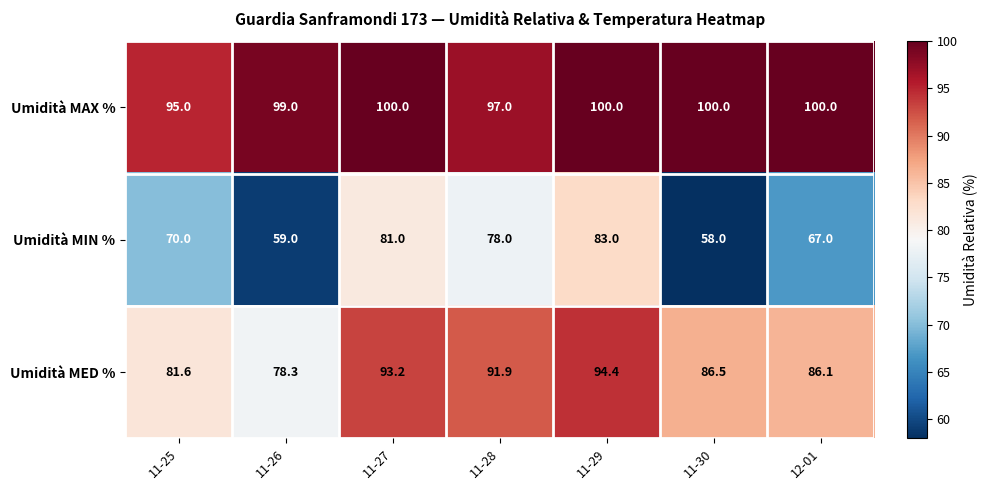

What is the lowest value of the Umidità MAX % series?

95.0